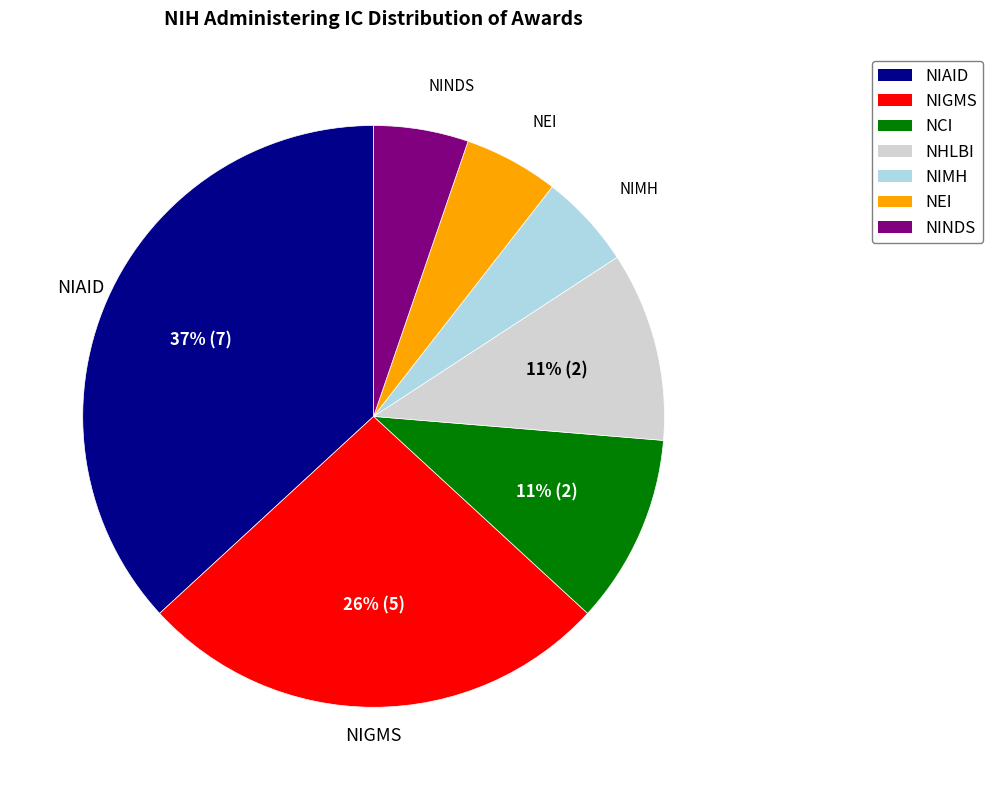

How many slices are in this pie chart?

7